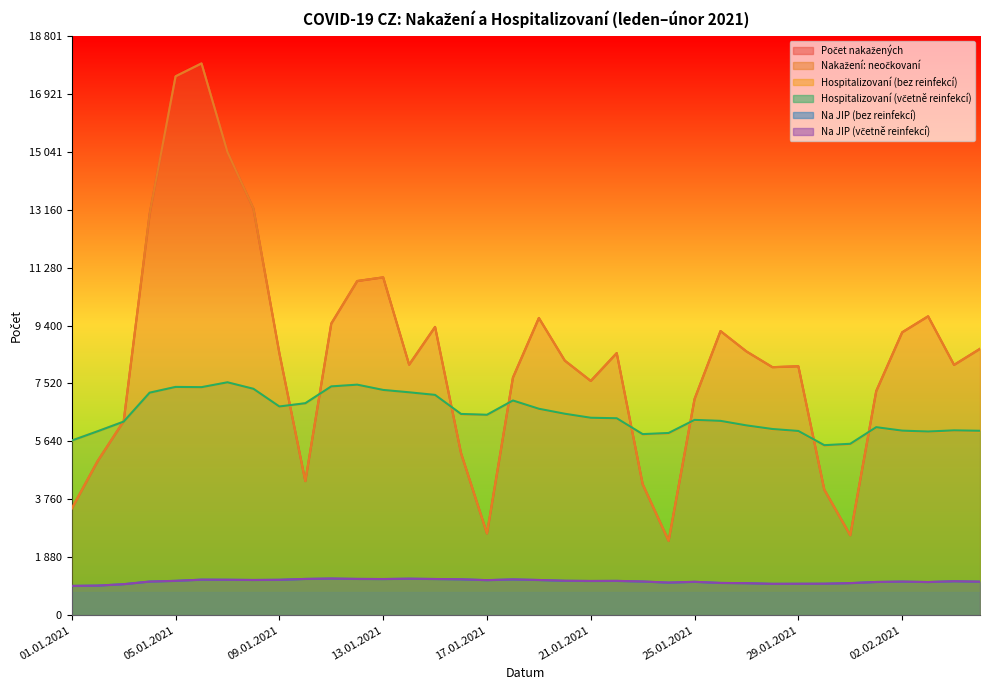

What is the sum of all Hospitalizovaní (včetně reinfekcí) values?

234862